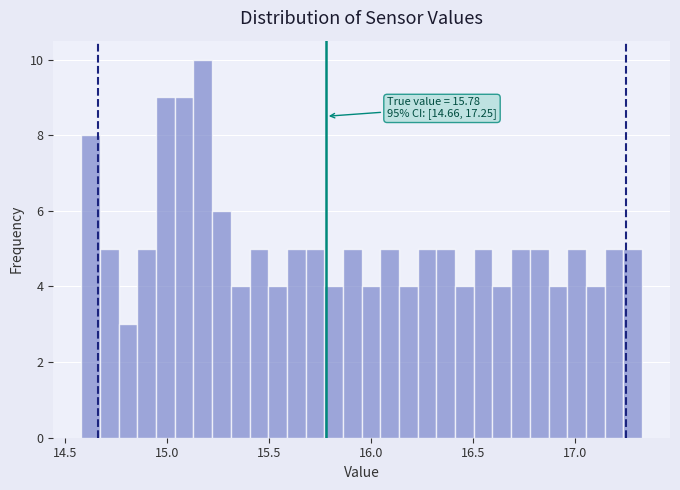

Around what value on the x-axis is the tallest bar? Give the approximate position of its centre, as read against the axis.

15.20